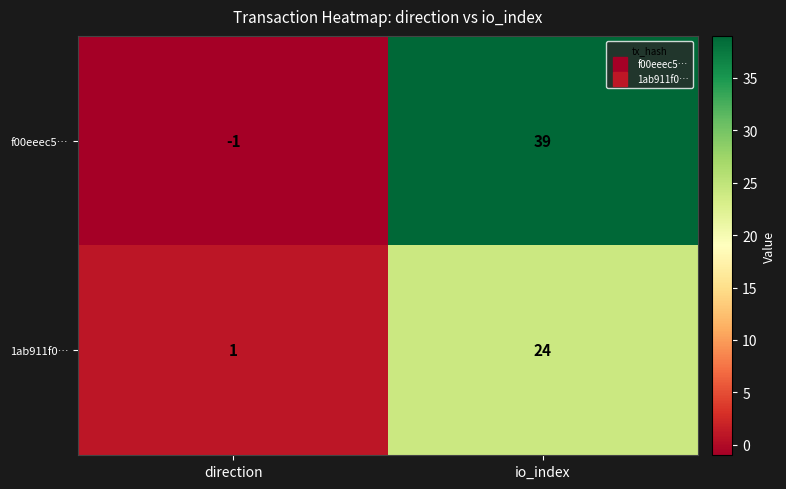

Read the f00eeec5… value at io_index.

39